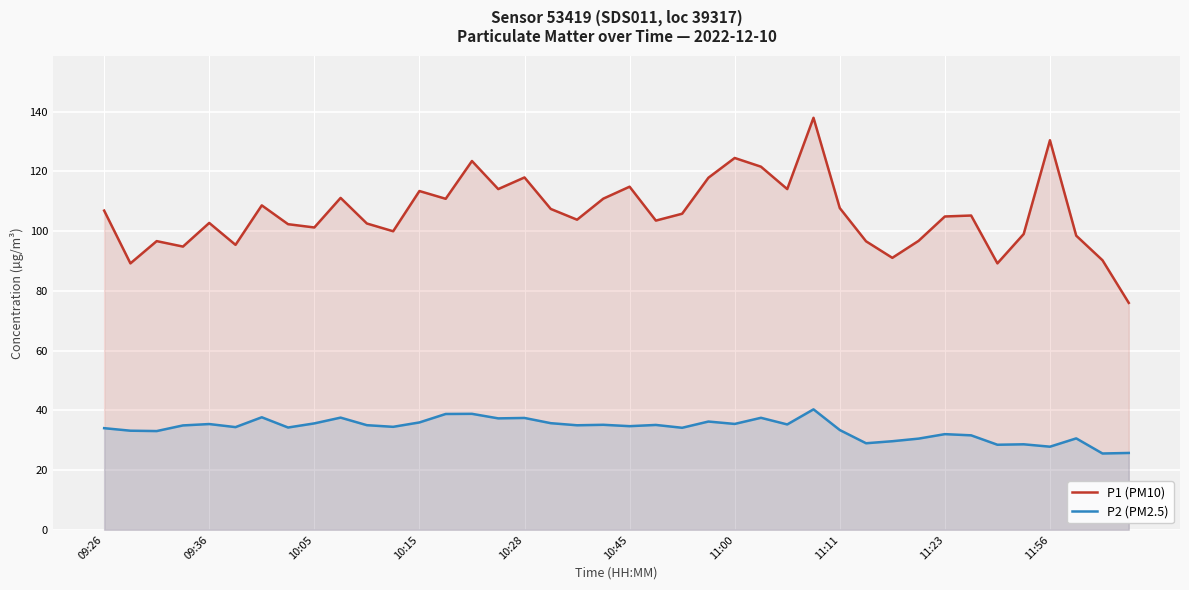

Which series has the widest spread of values?

P1 (PM10)